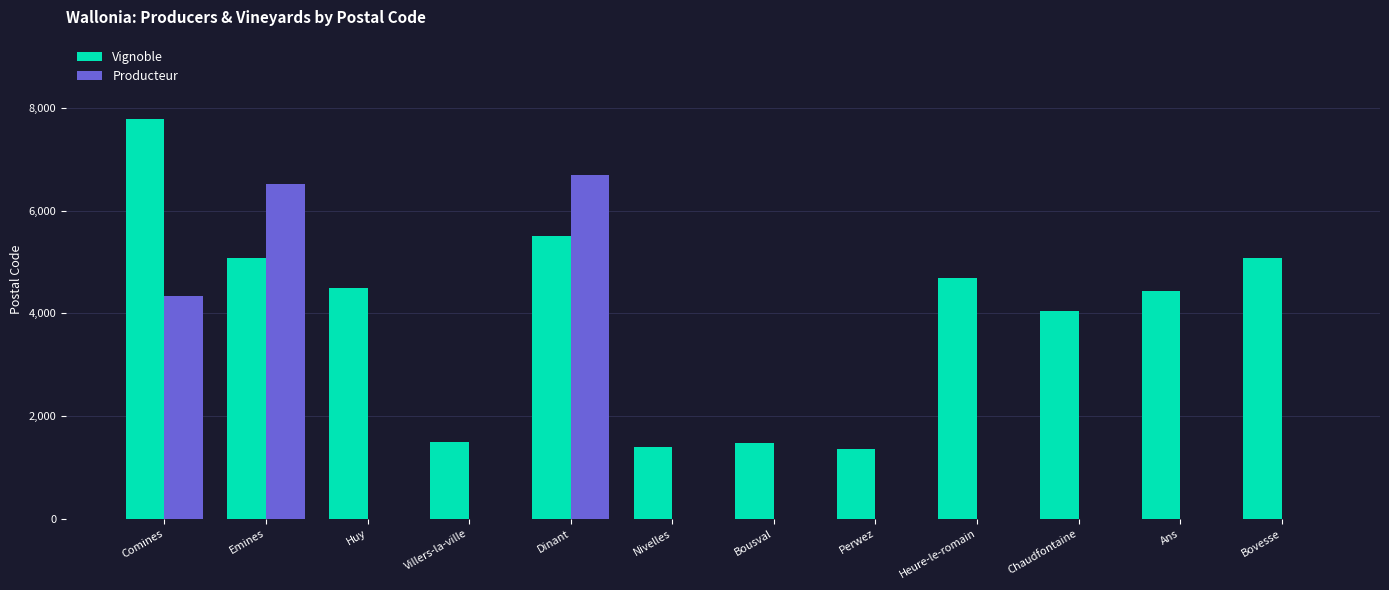

Is it true that Vignoble equals 4051 at Chaudfontaine?

True